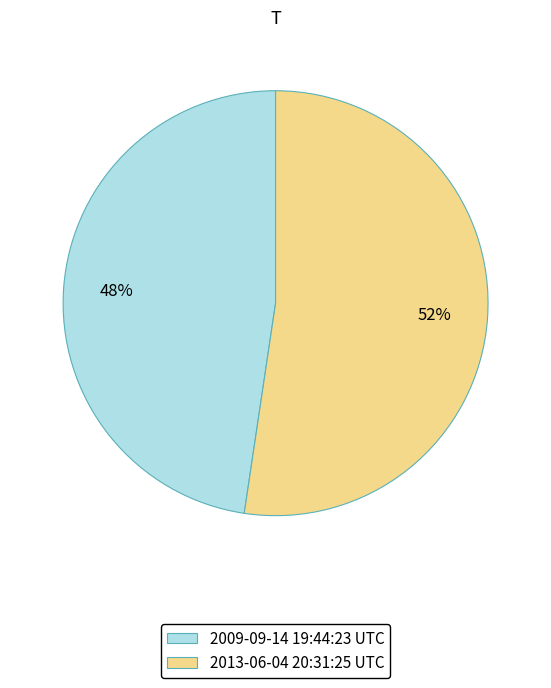

What is the smallest slice in the pie chart?

2009-09-14 19:44:23 UTC